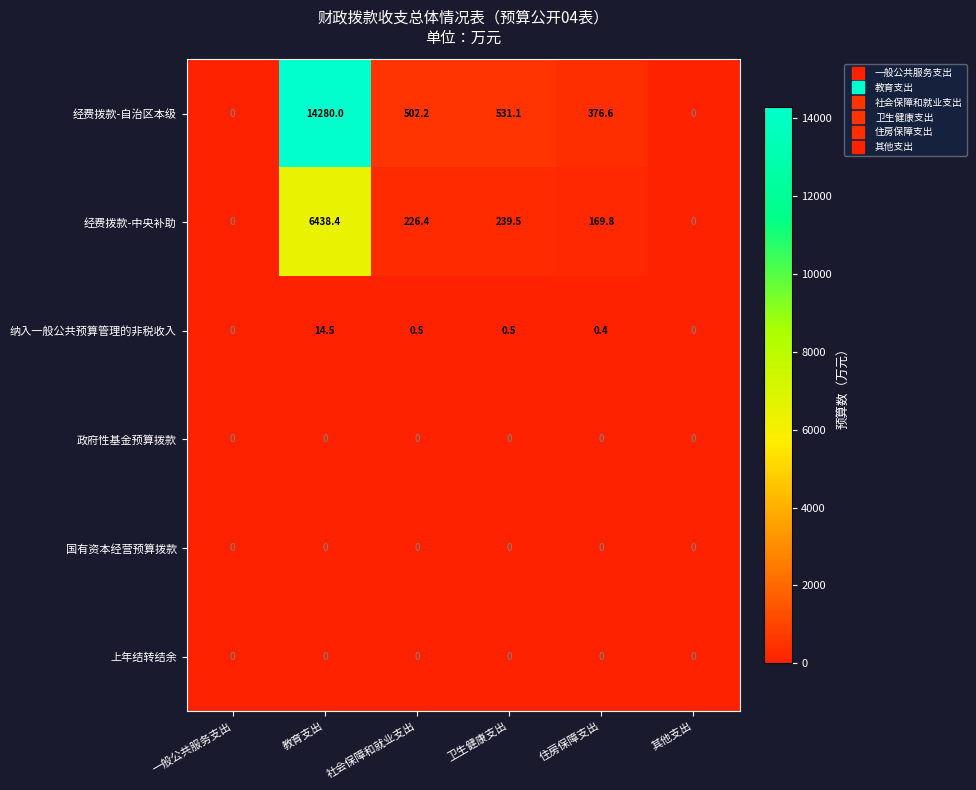

How many data points does each series have?

6